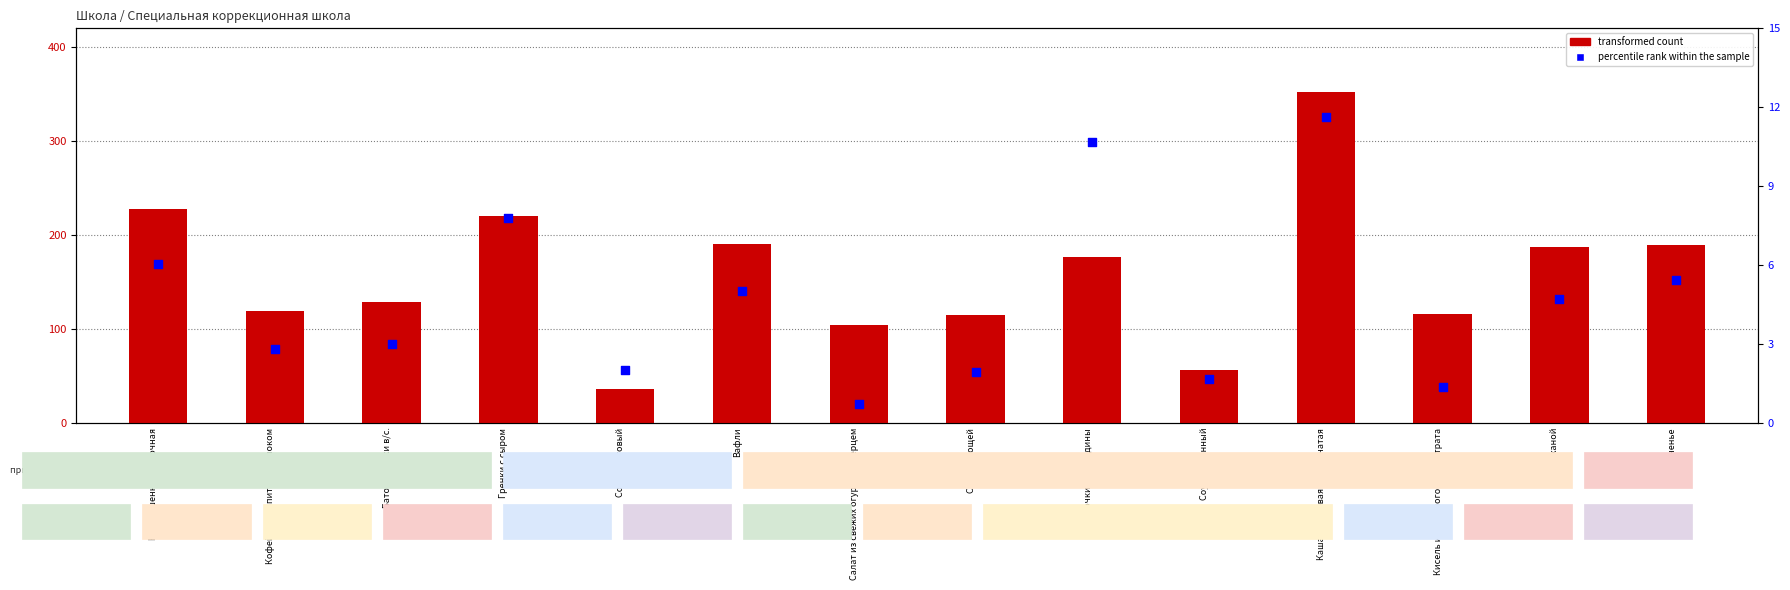

Which series has the largest total across all categories?

transformed count